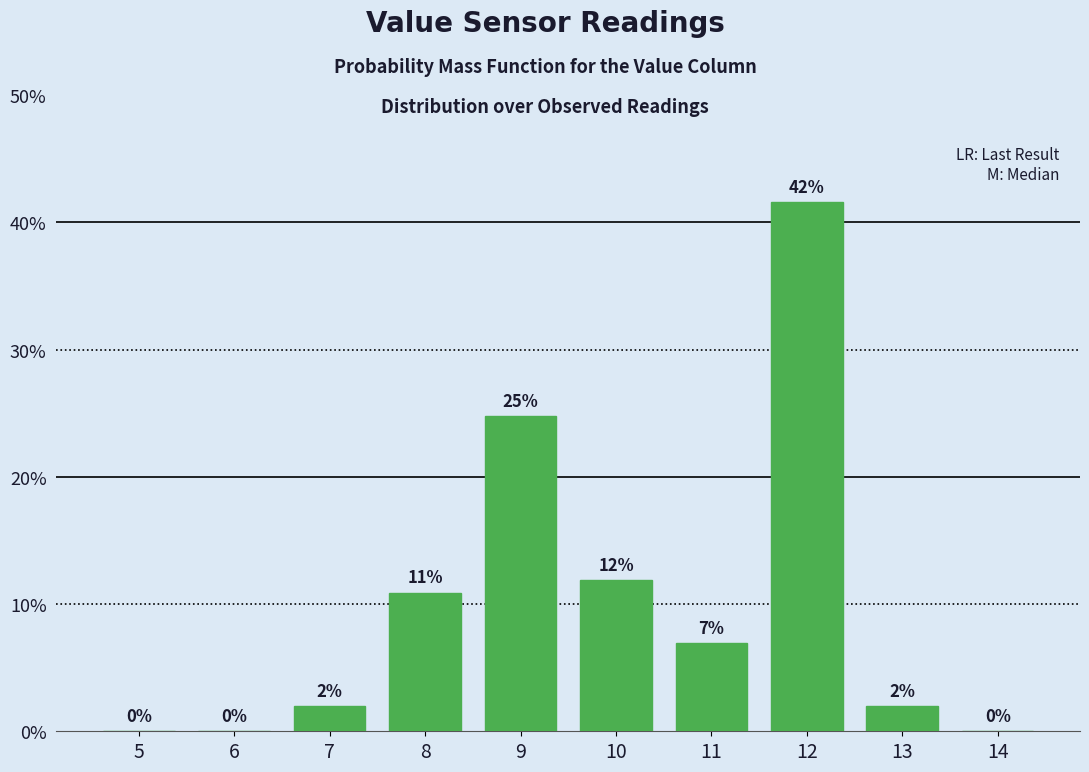

The value at 14 is 28.9. True or false?

False